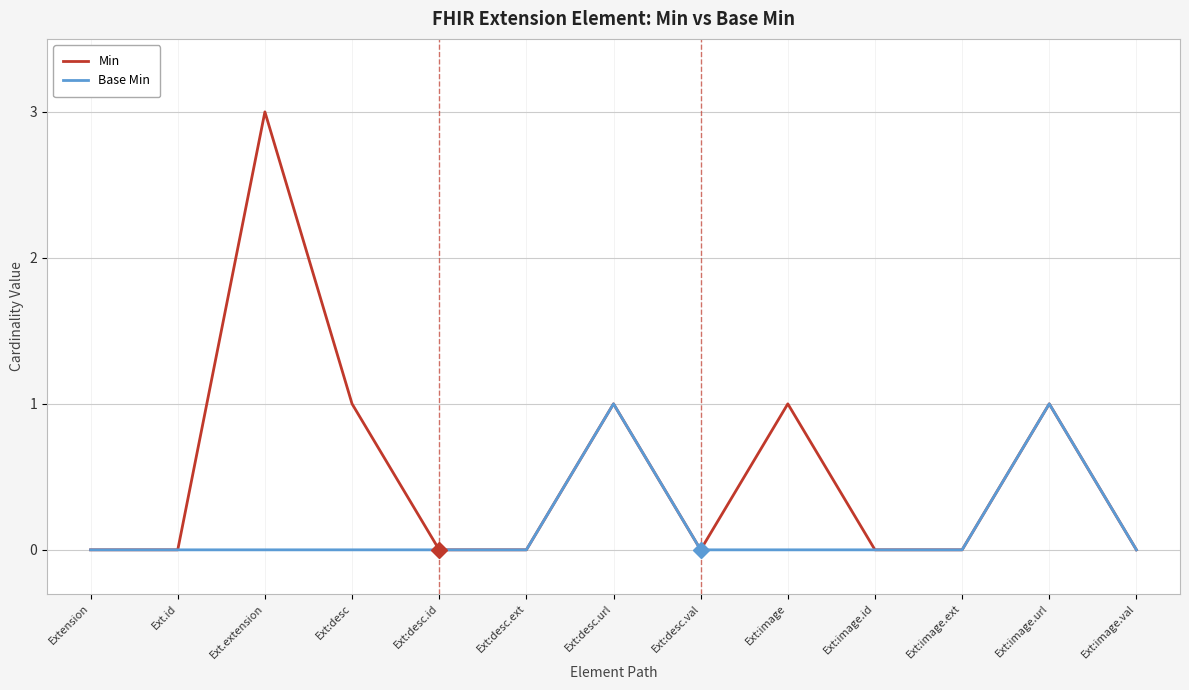

In Base Min, how many points are higher than both neighbors (excluding endpoints)?

2